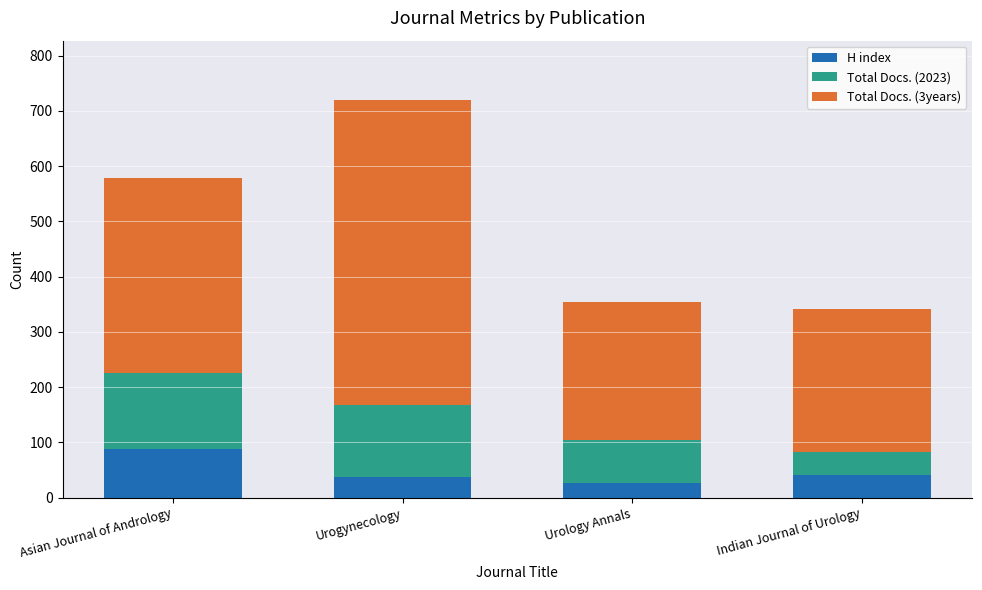

What is the lowest value of the H index series?

27